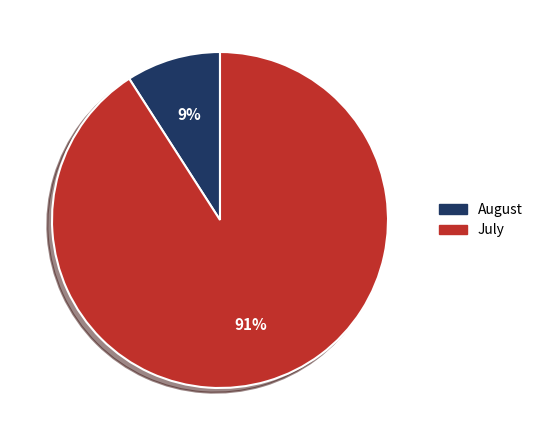

To the nearest percent, what is the combined percentage of August and July?

100%